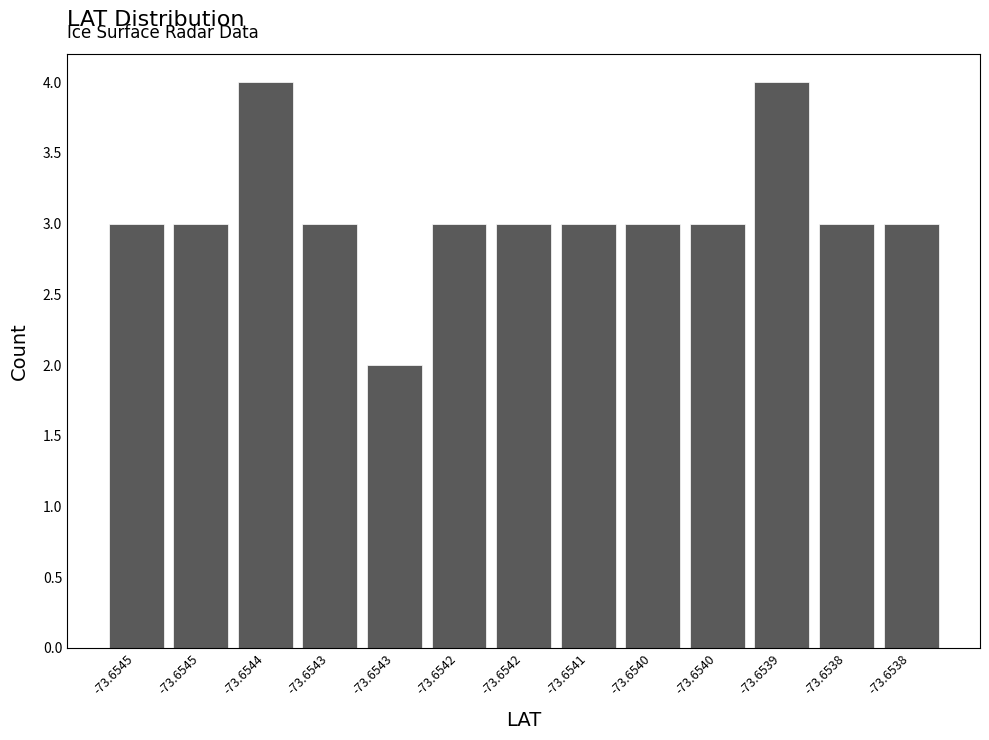

Does the chart contain any negative values?

No